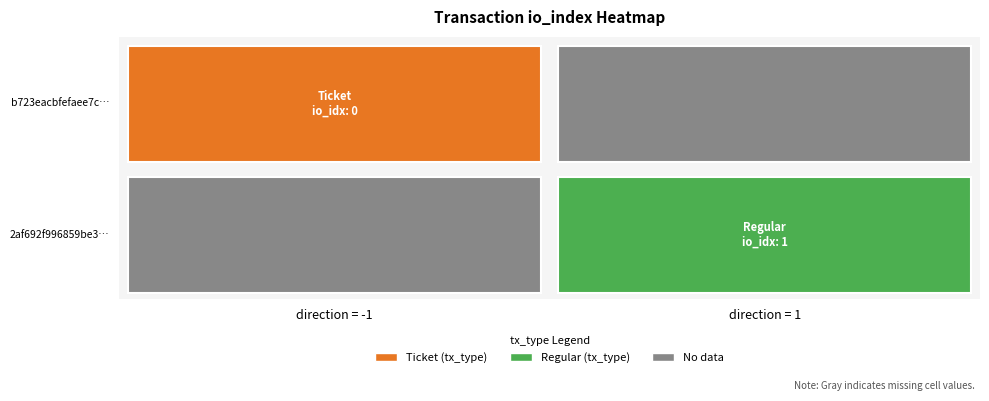

Reading right to left, list all the values displayed in this chart.

b723eacbfefaee7cec5e43e8f33adcaa27bea1f: io_index=0	direction=-1
2af692f996859be35e4b0a927bbb1a33c95ba17: io_index=1	direction=1